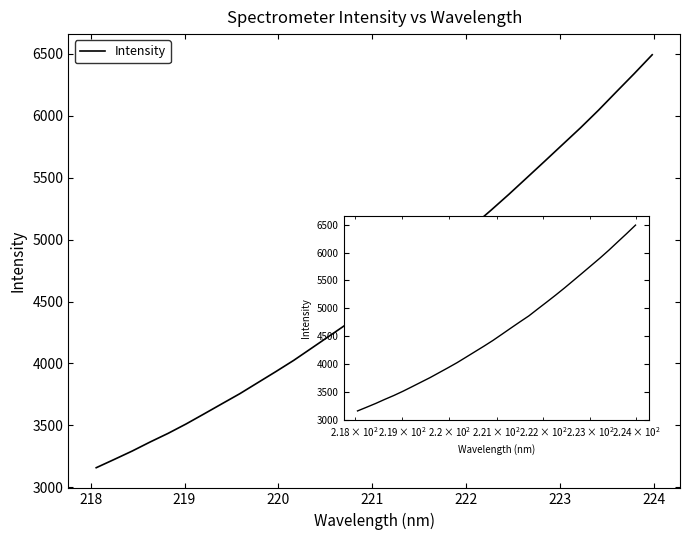

What is the greatest value displayed?

6491.9